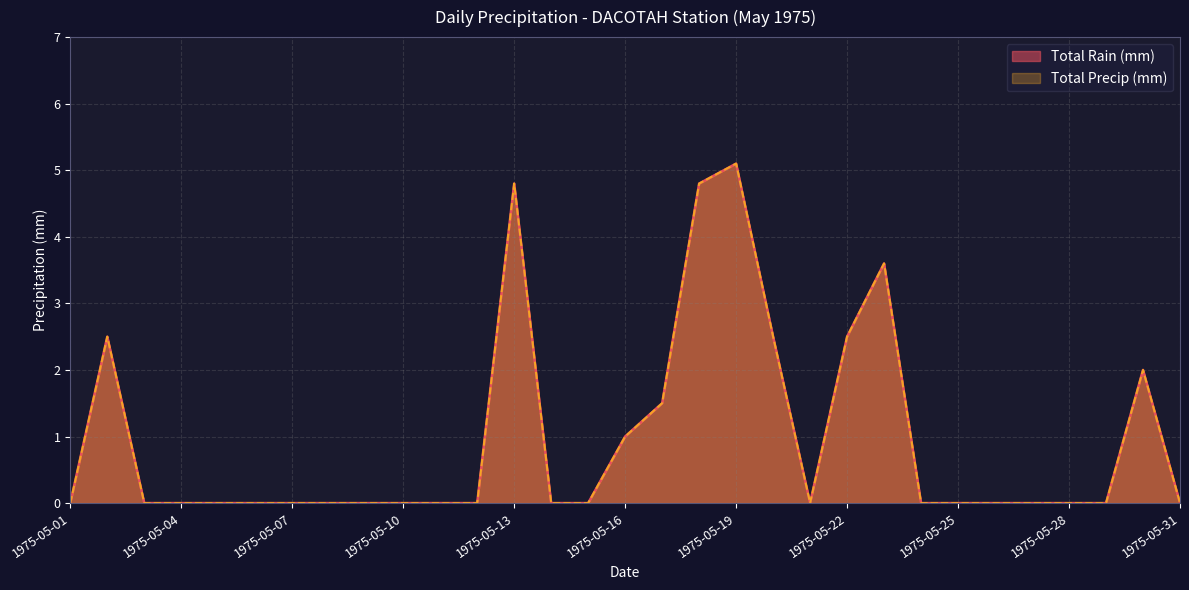

What is the average value of the Total Rain (mm) series?

1.0